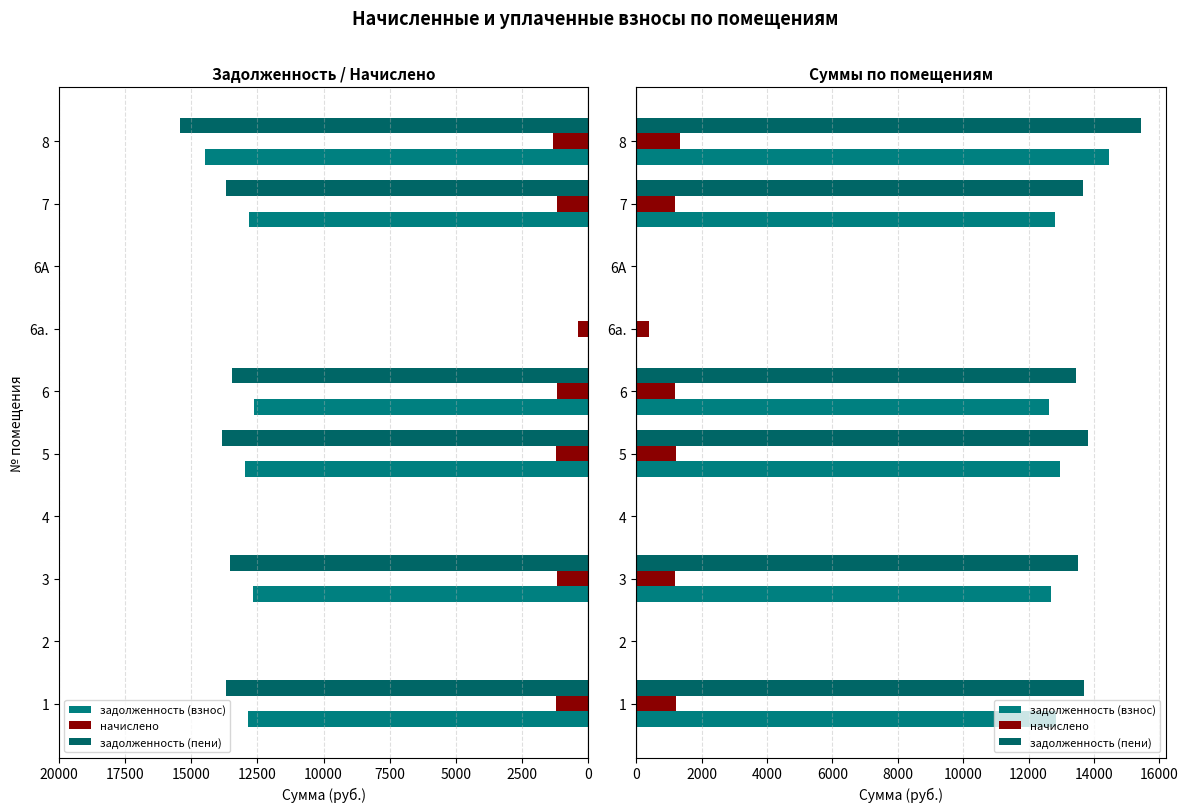

What are all the series names shown in the legend?

задолженность (взнос), начислено, задолженность (пени)